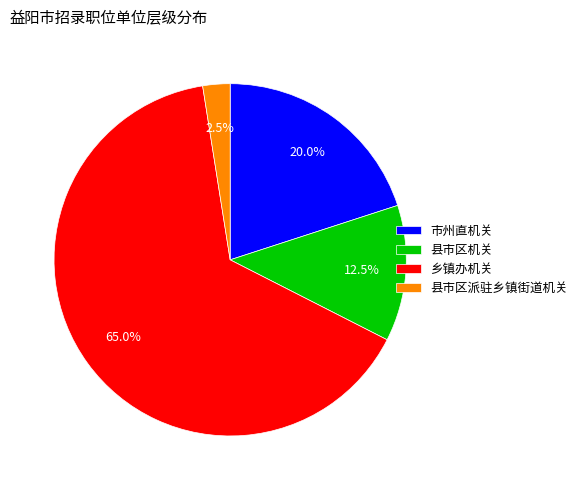

Between 乡镇办机关 and 县市区机关, which is larger?

乡镇办机关